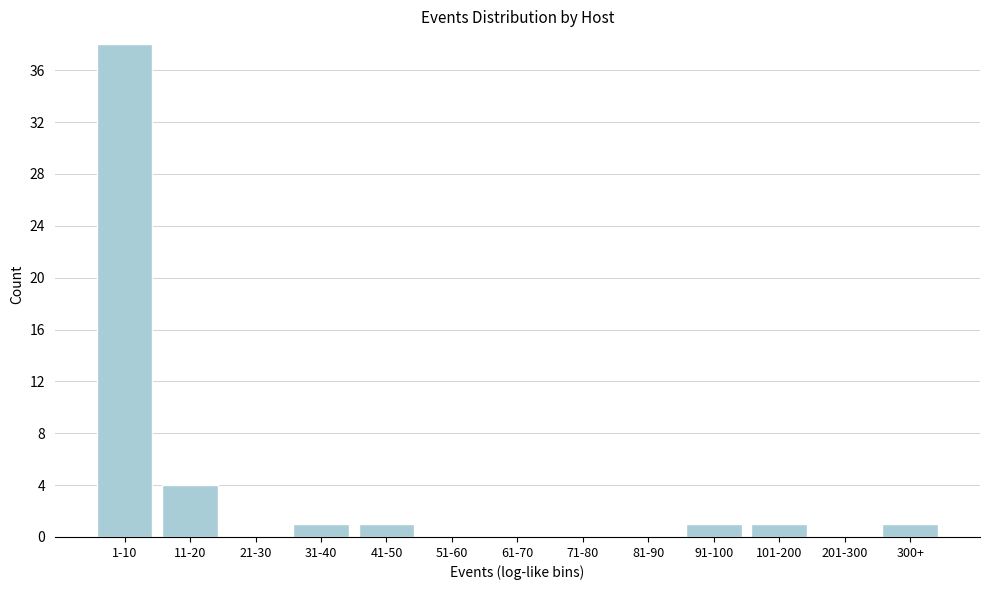

Reading right to left, what are all the values shown in this chart?

300+=1	201-300=0	101-200=1	91-100=1	81-90=0	71-80=0	61-70=0	51-60=0	41-50=1	31-40=1	21-30=0	11-20=4	1-10=38